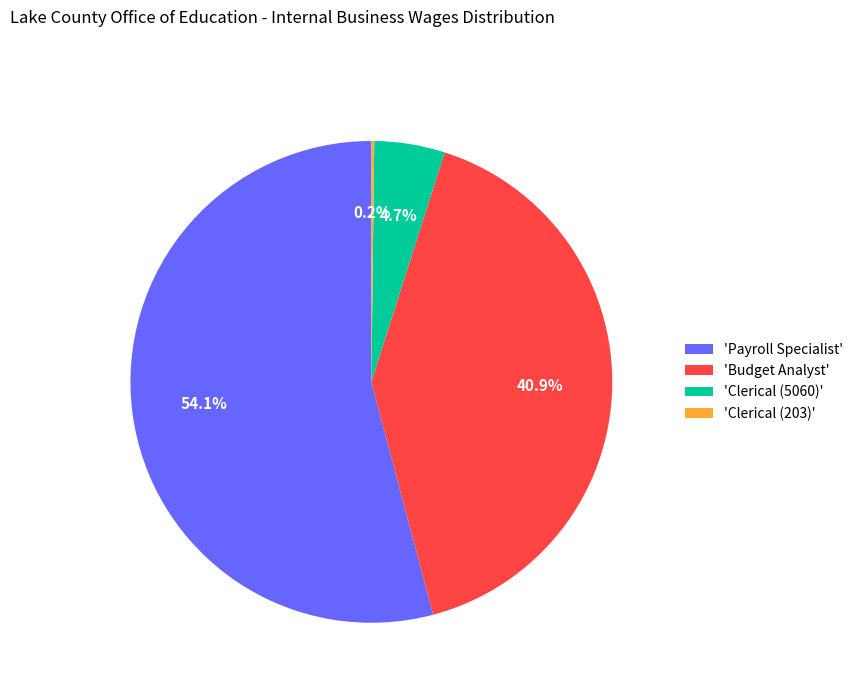

Between 'Payroll Specialist' and 'Budget Analyst', which is larger?

'Payroll Specialist'